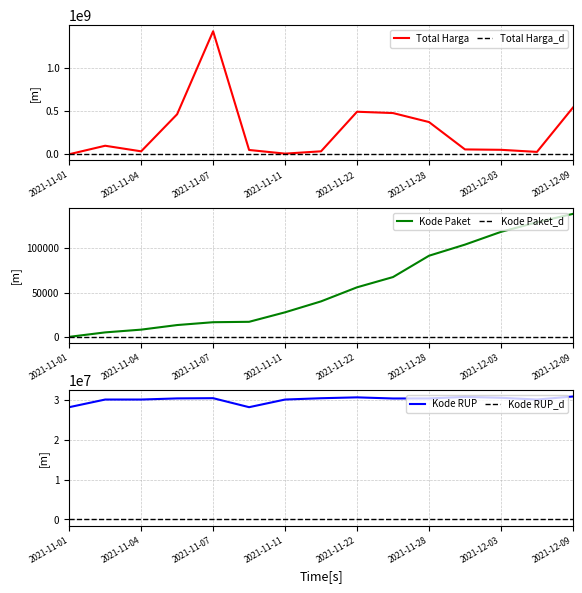

Rank the series by their maximum value, from lowest to highest.

Kode Paket, Kode RUP, Total Harga